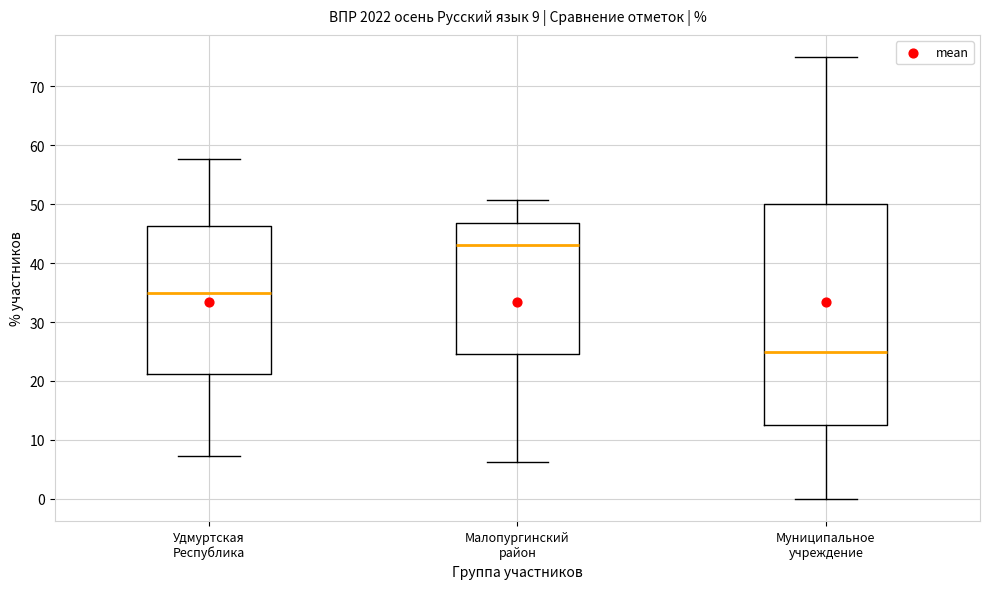

Which box is the tallest, from its lower edge to its upper edge?

Муниципальное учреждение